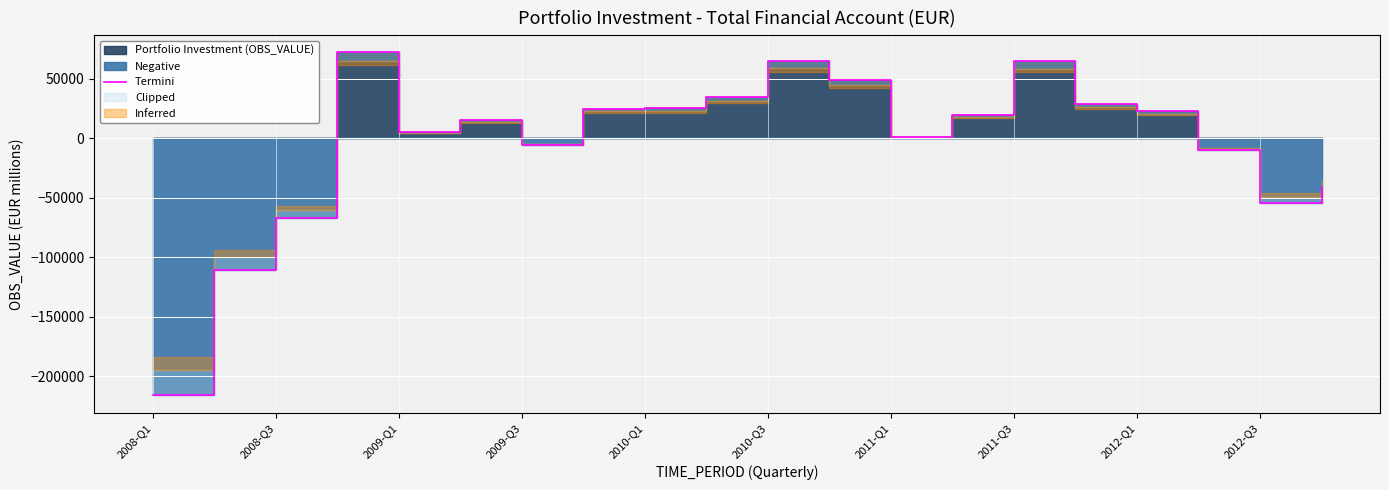

How many interior local valleys (lower than both neighbors) does the data have?

4